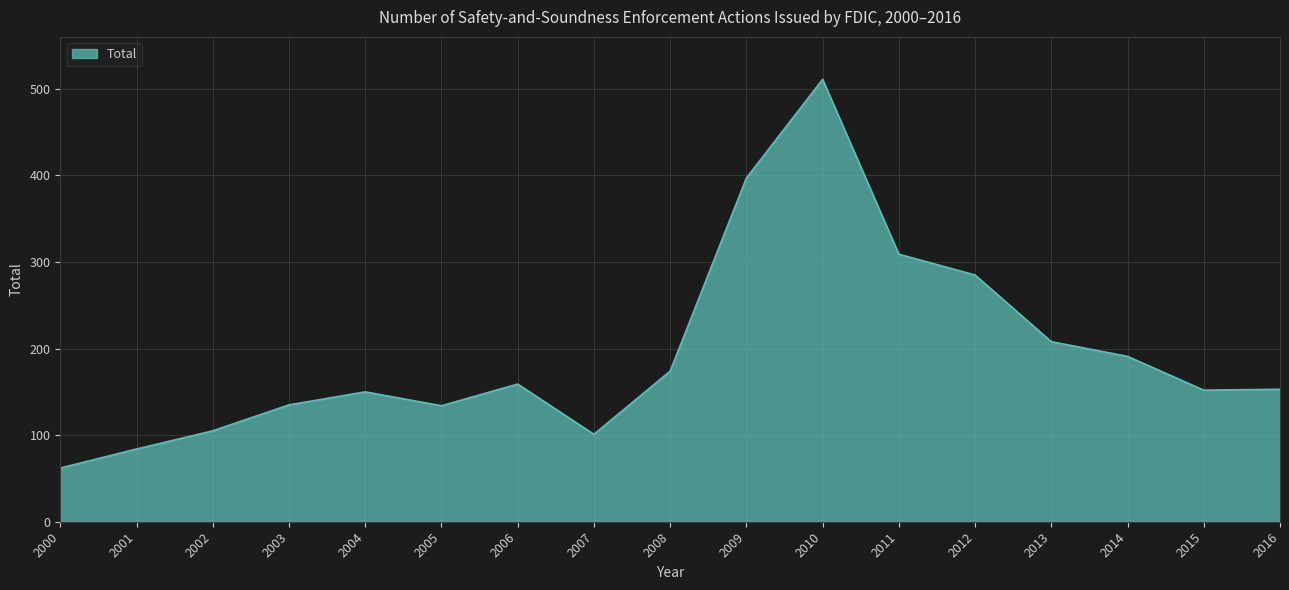

The chart shows a value of 45 at 2002. True or false?

False